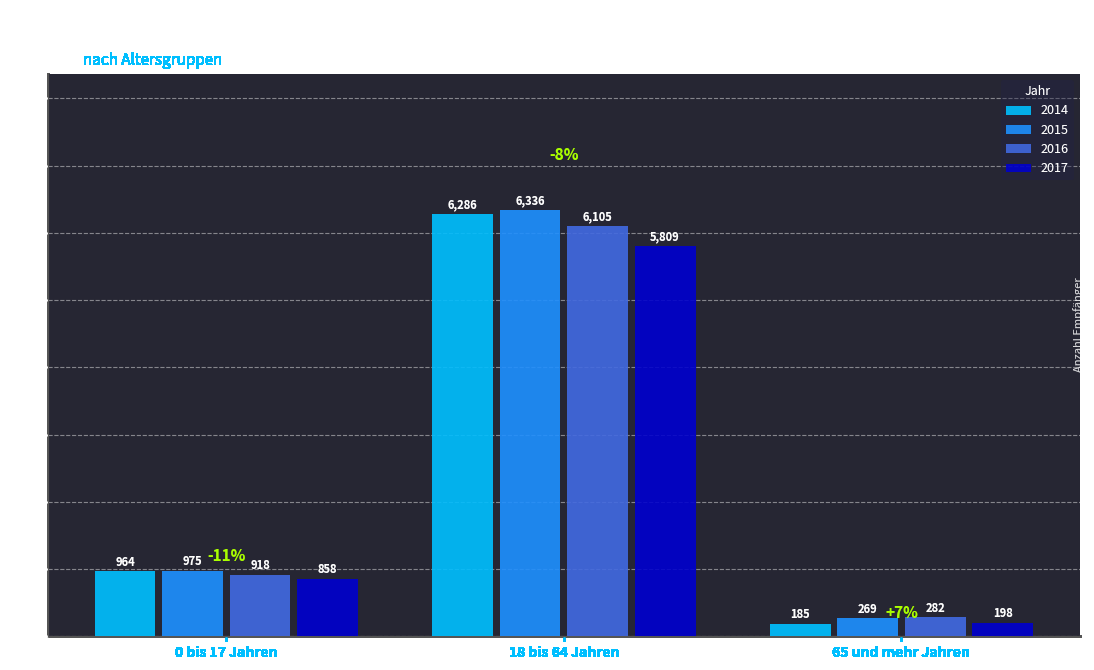

Does the chart contain stacked bars?

No